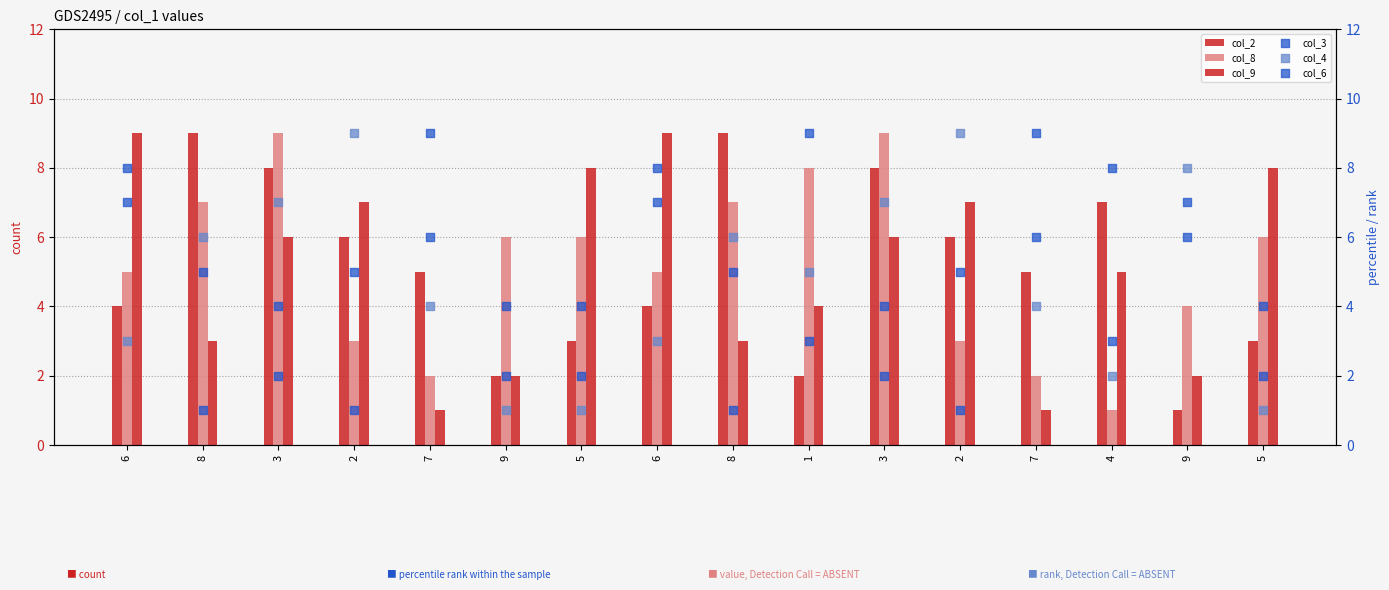

What is the total value across all series at 6?

36